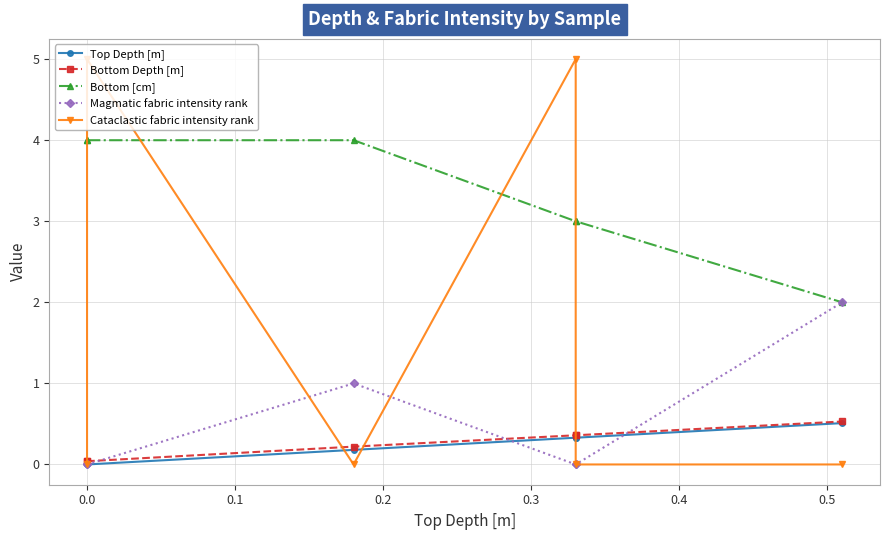

True or false: Top Depth [m] and Bottom Depth [m] cross at least once.

False